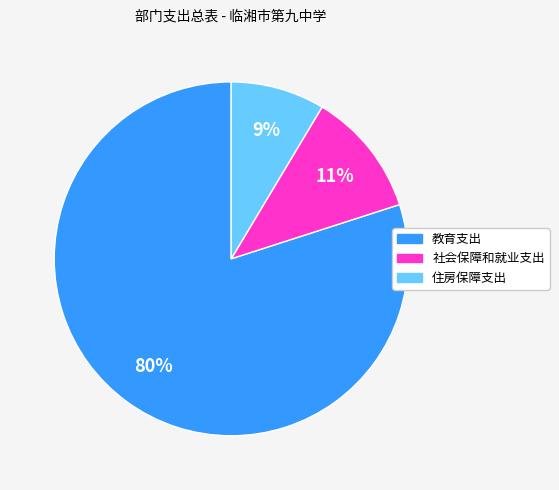

To the nearest percent, what portion does 教育支出 represent?

80%